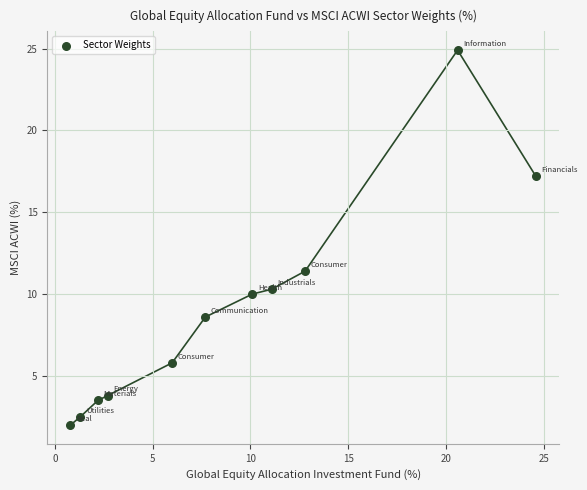

What Y value in the scatter plot is closest to 13?

11.4